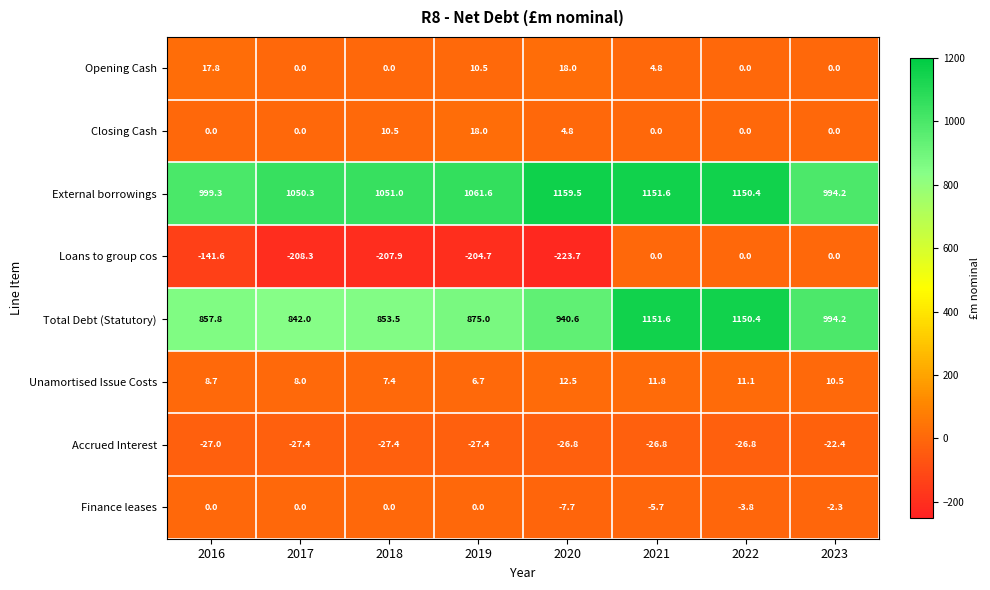

What is the spread (max minus min) of values at 2019?

1266.3